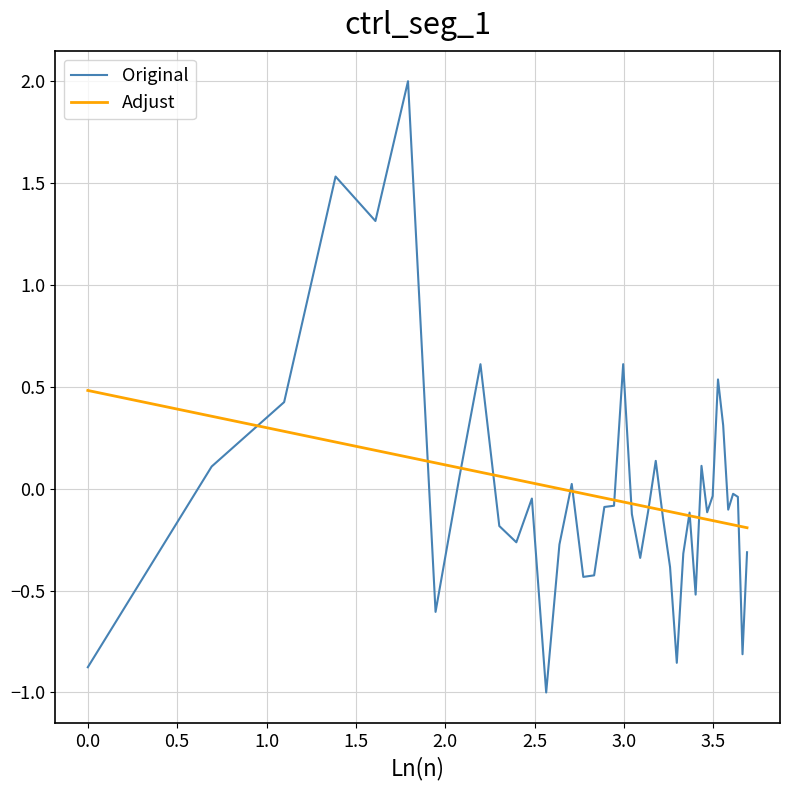

Which series has the largest range (max minus min)?

Original